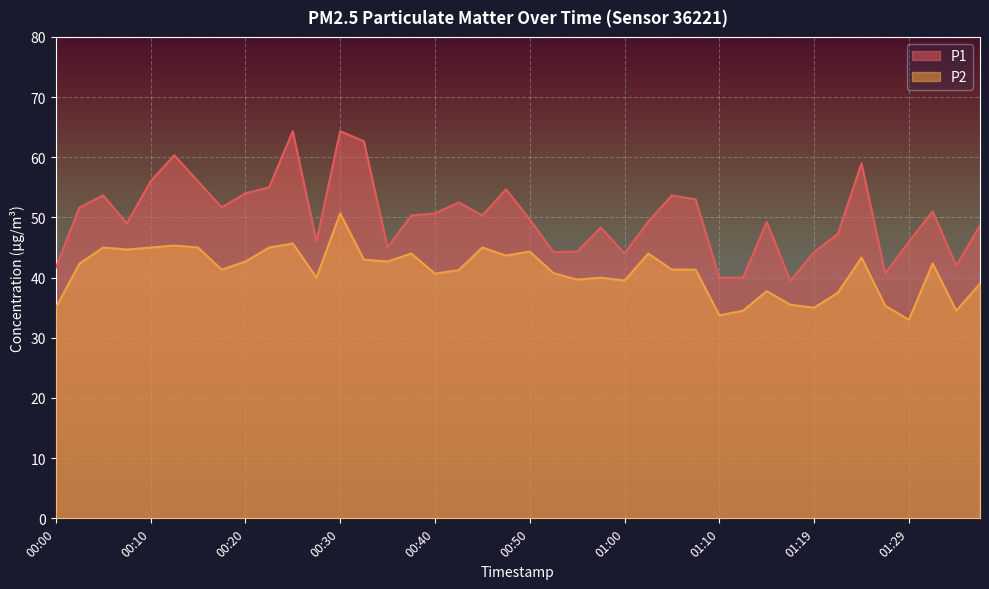

True or false: P1 has a value of 44.0 at 01:00.

True